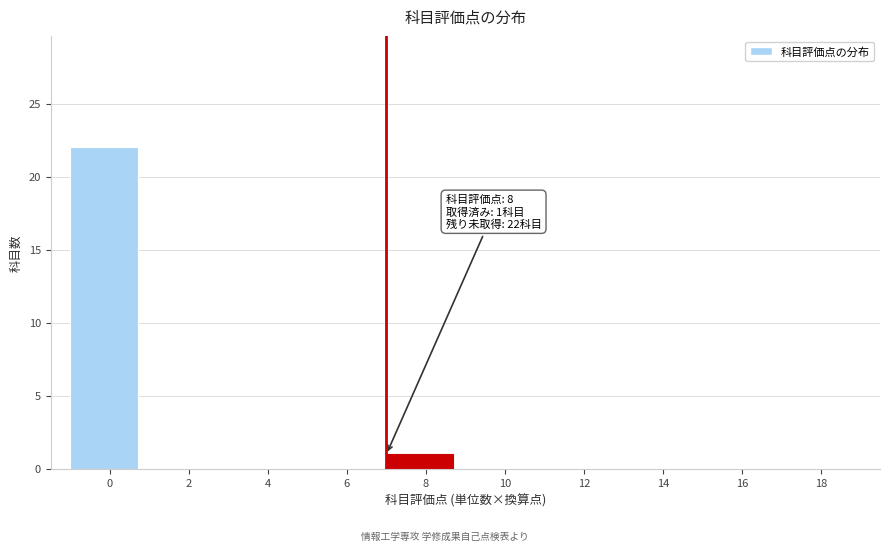

Reading right to left, list all the values displayed in this chart.

18=0	16=0	14=0	12=0	10=0	8=1	6=0	4=0	2=0	0=22